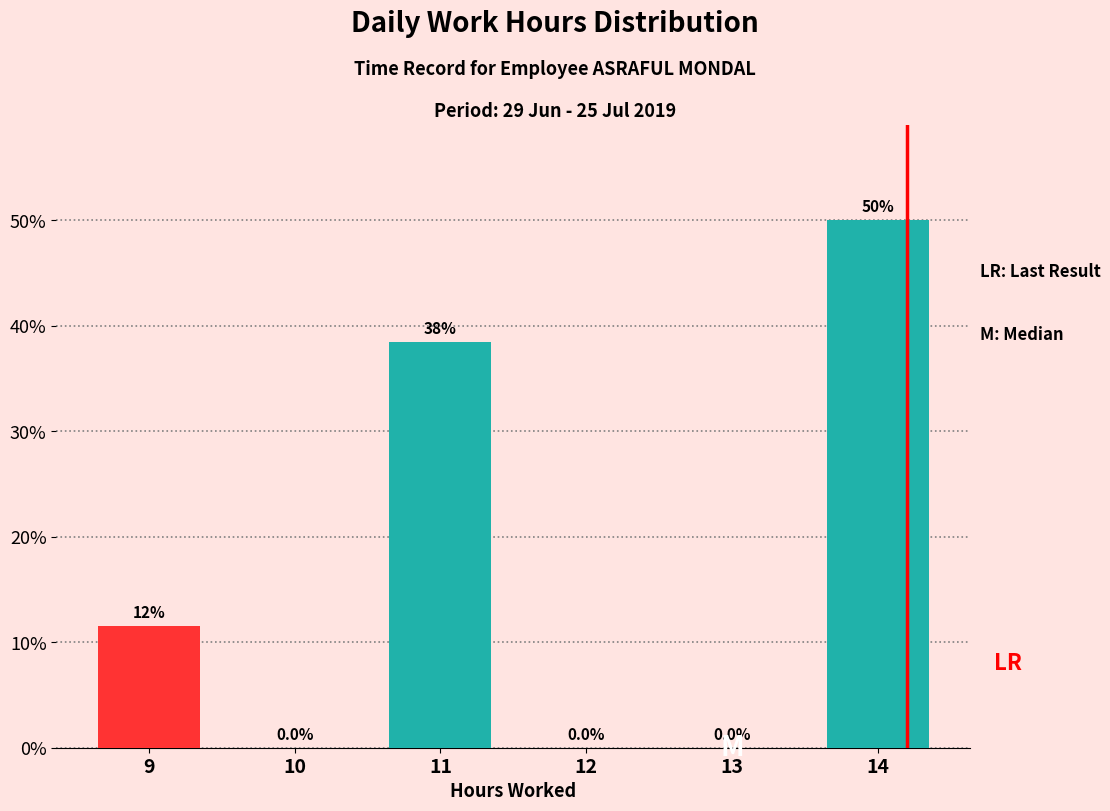

Over which range of the x-axis is the bar tallest?

13.5 to 14.5